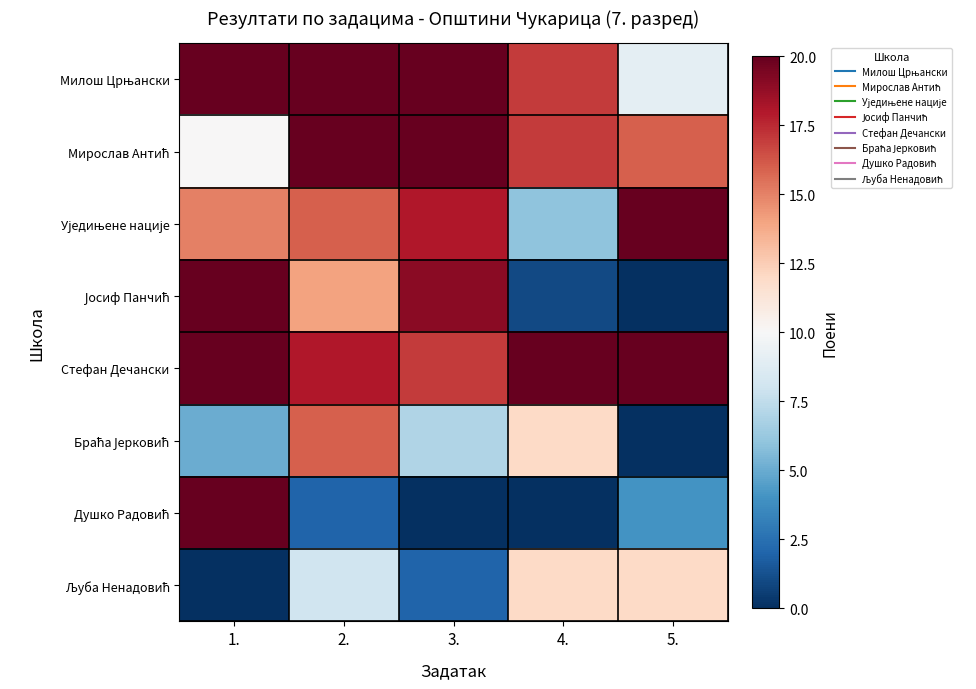

At how many categories does at least one series exceed 15?

5